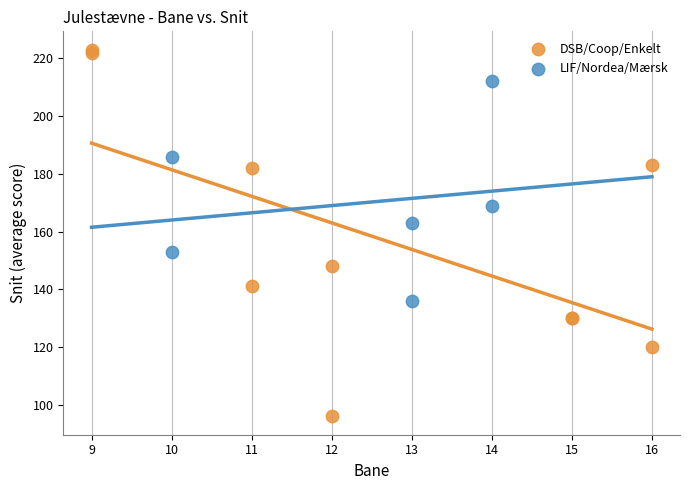

Which series reaches the maximum Y coordinate?

DSB/Coop/Enkelt